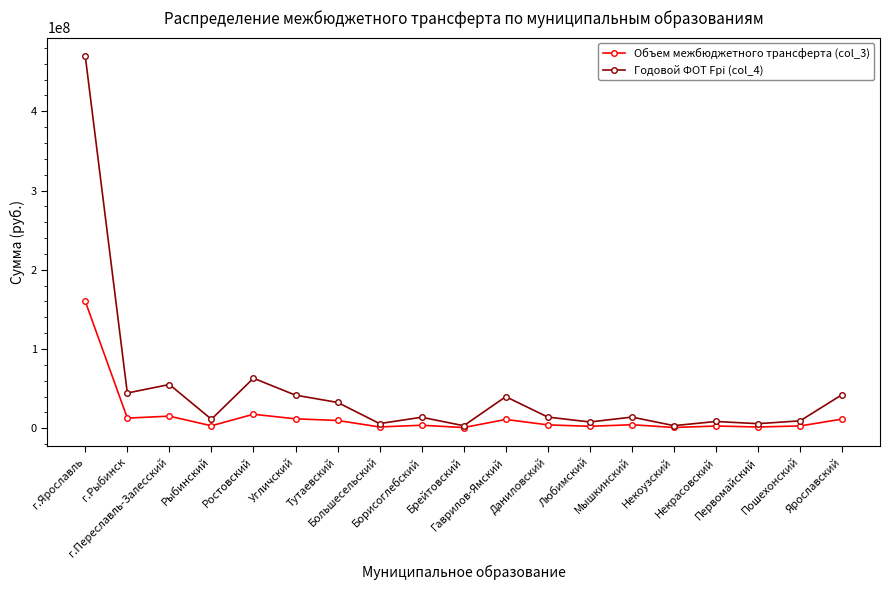

Rank the series by their maximum value, from lowest to highest.

Объем межбюджетного трансферта (col_3), Годовой ФОТ Fpi (col_4)